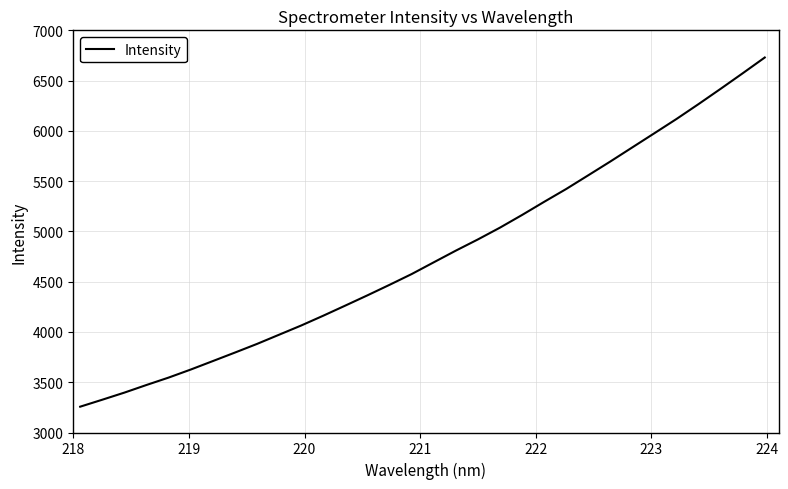

What is the minimum value shown in the chart?

3256.8